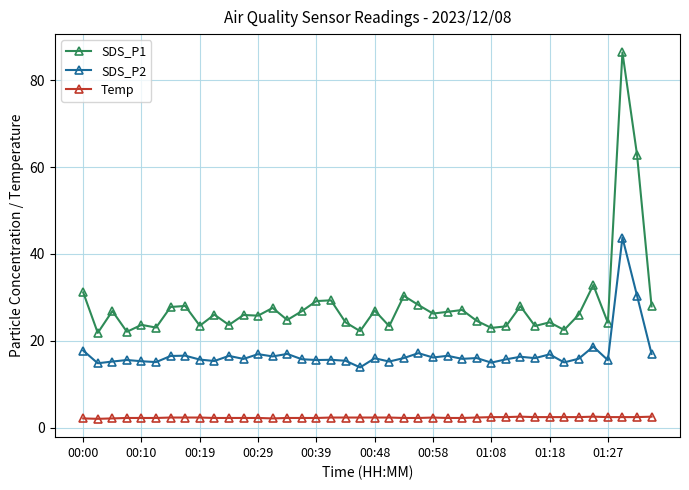

How many data points does each series have?

40